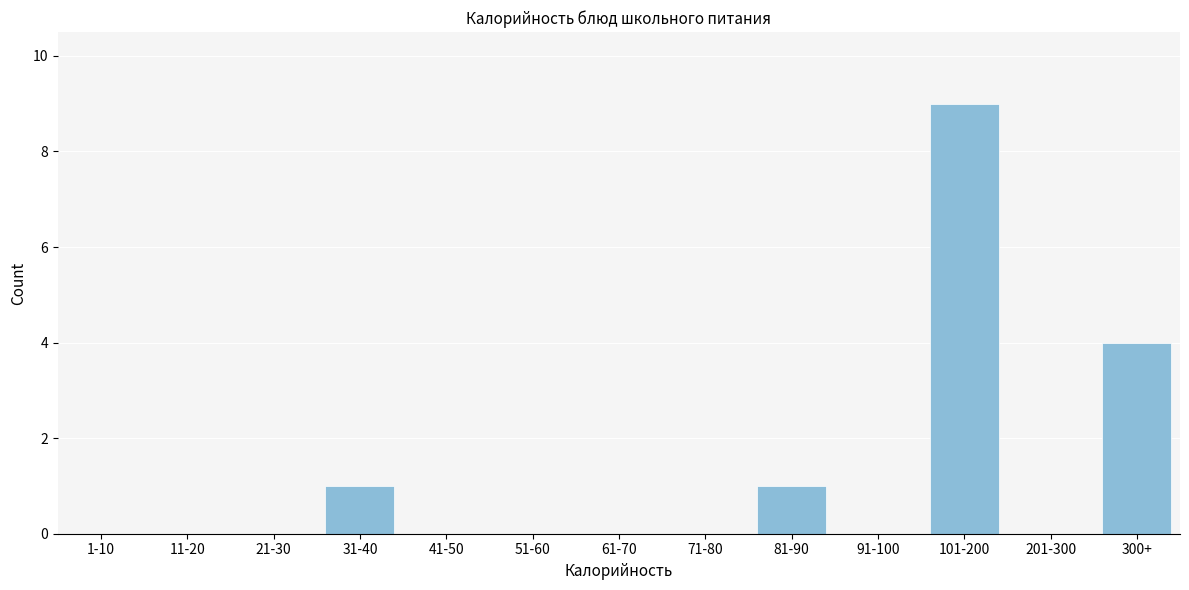

Reading left to right, what are all the values shown in this chart?

1-10=0	11-20=0	21-30=0	31-40=1	41-50=0	51-60=0	61-70=0	71-80=0	81-90=1	91-100=0	101-200=9	201-300=0	300+=4